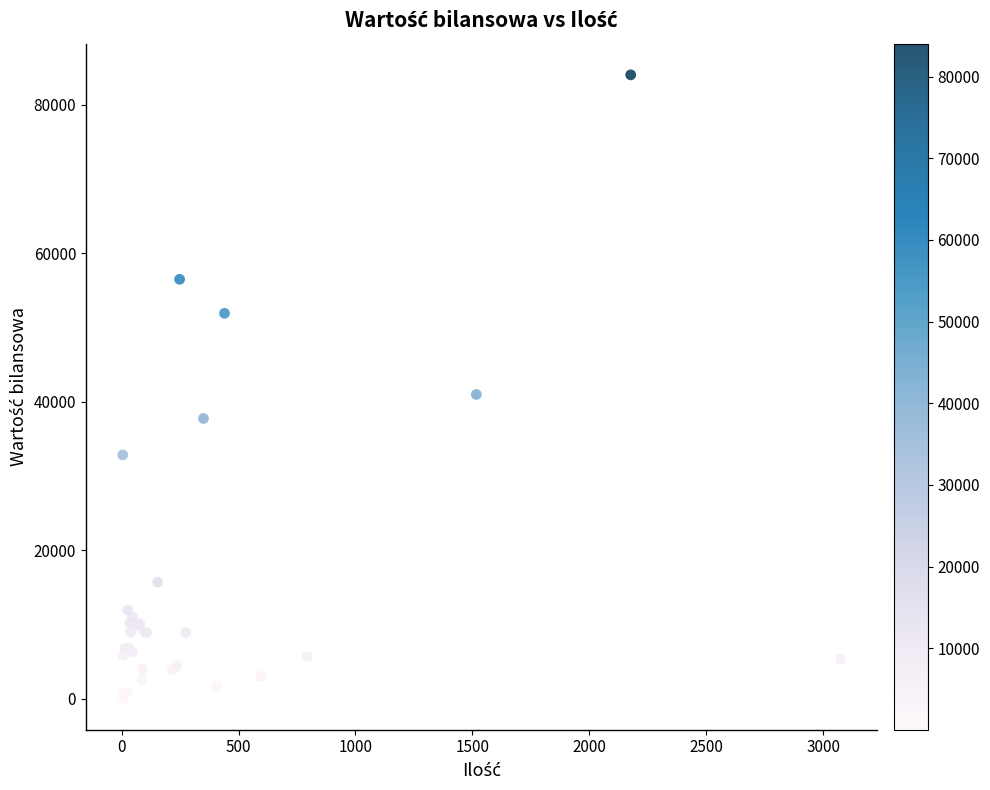

What Y value in the scatter plot is closest to 42034?

40989.3